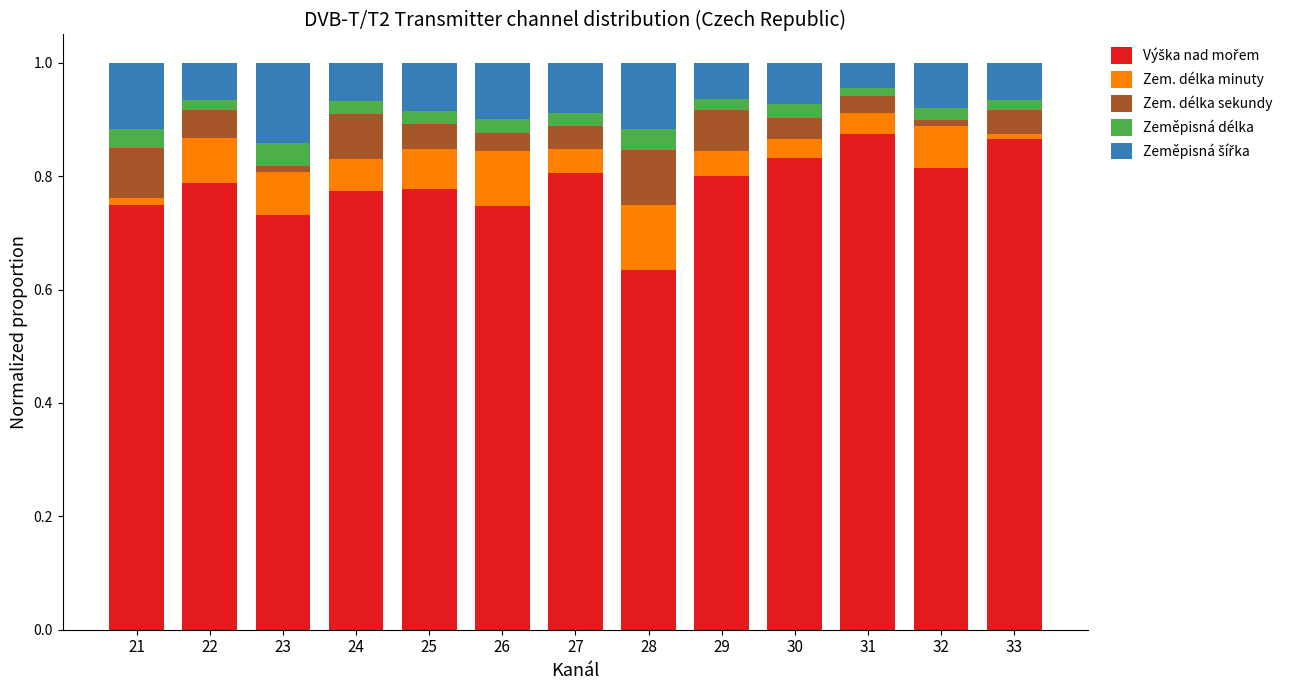

What is the total value across all series at 26?

1.0